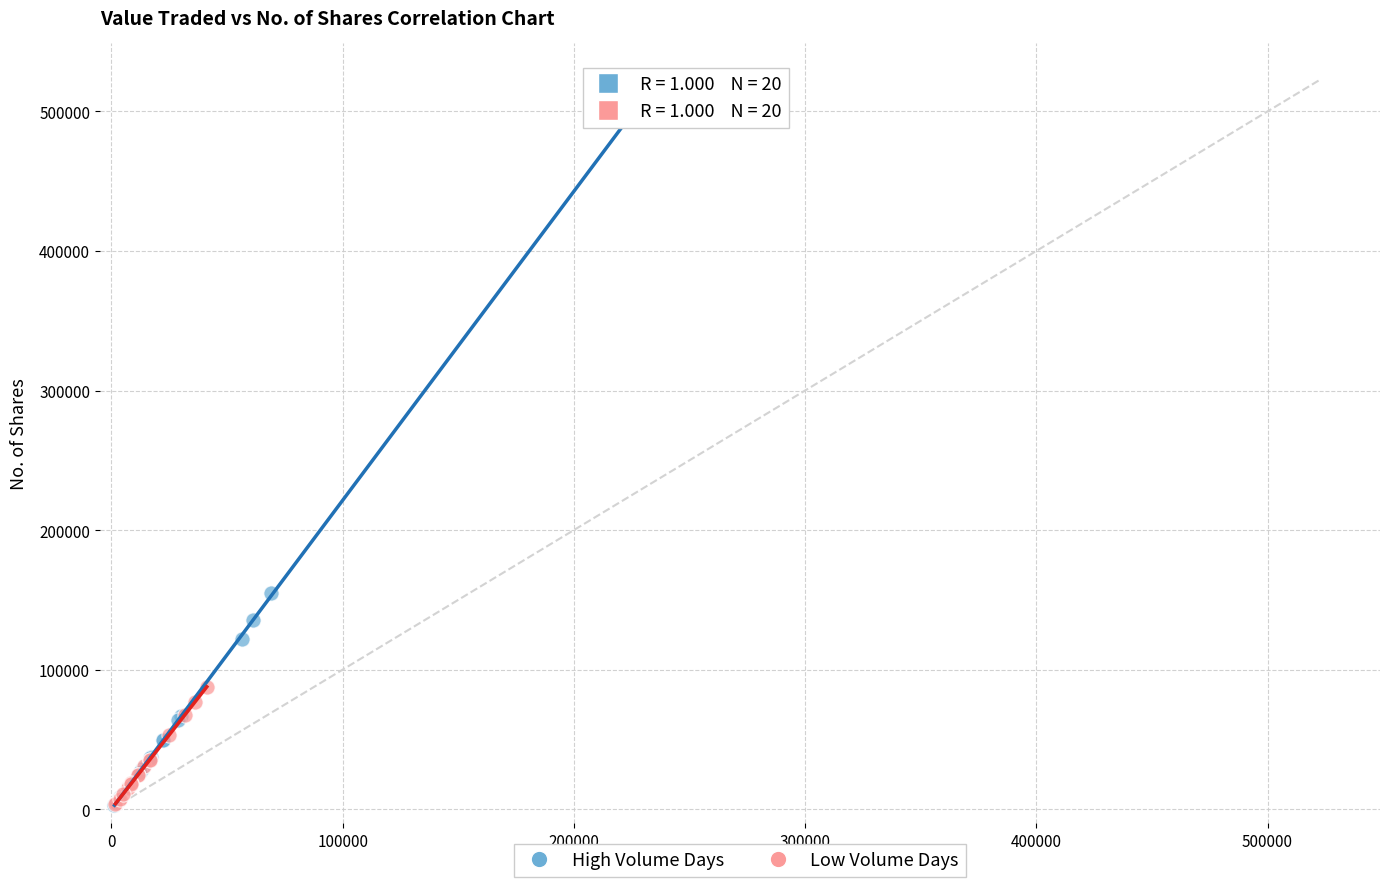

Which series has the widest spread of Y values?

High Volume Days